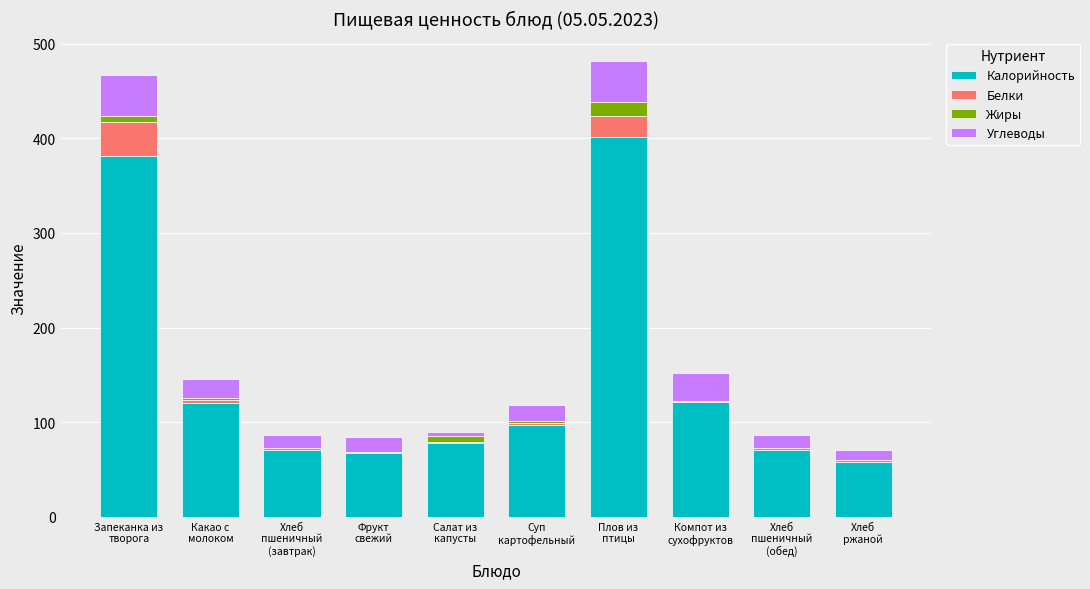

What is the sum of all Калорийность values?

1465